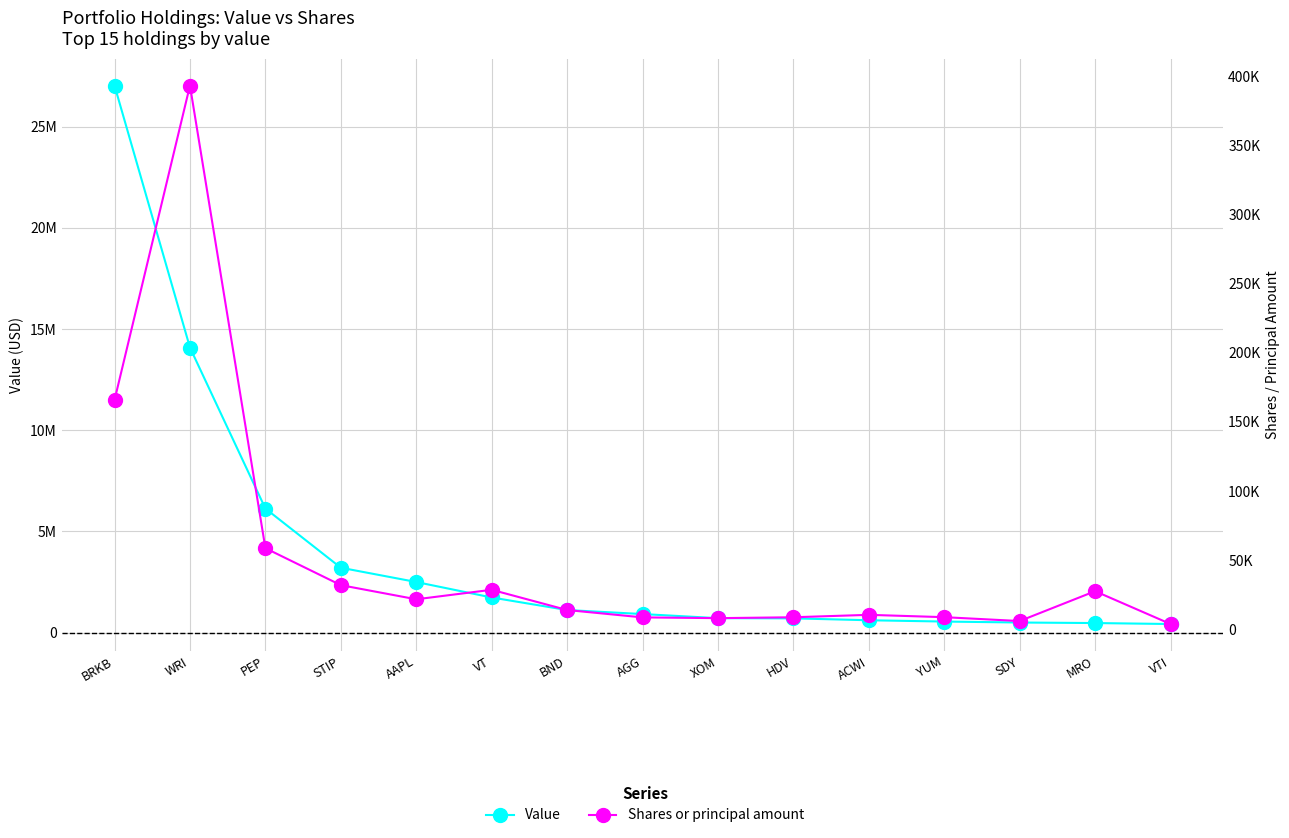

Which series has the largest total across all categories?

Value